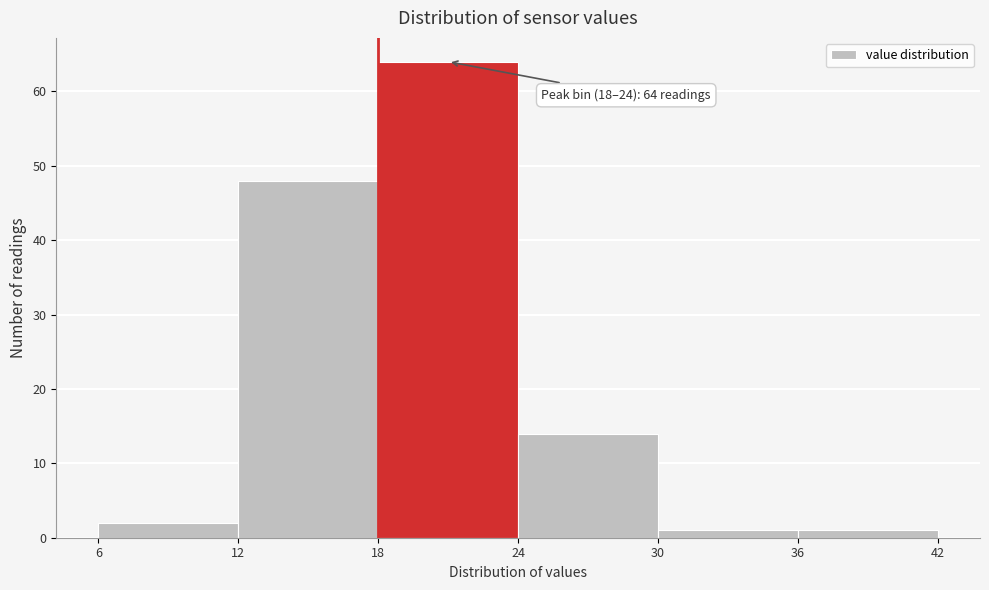

Which range on the x-axis has the tallest bar?

18 to 24